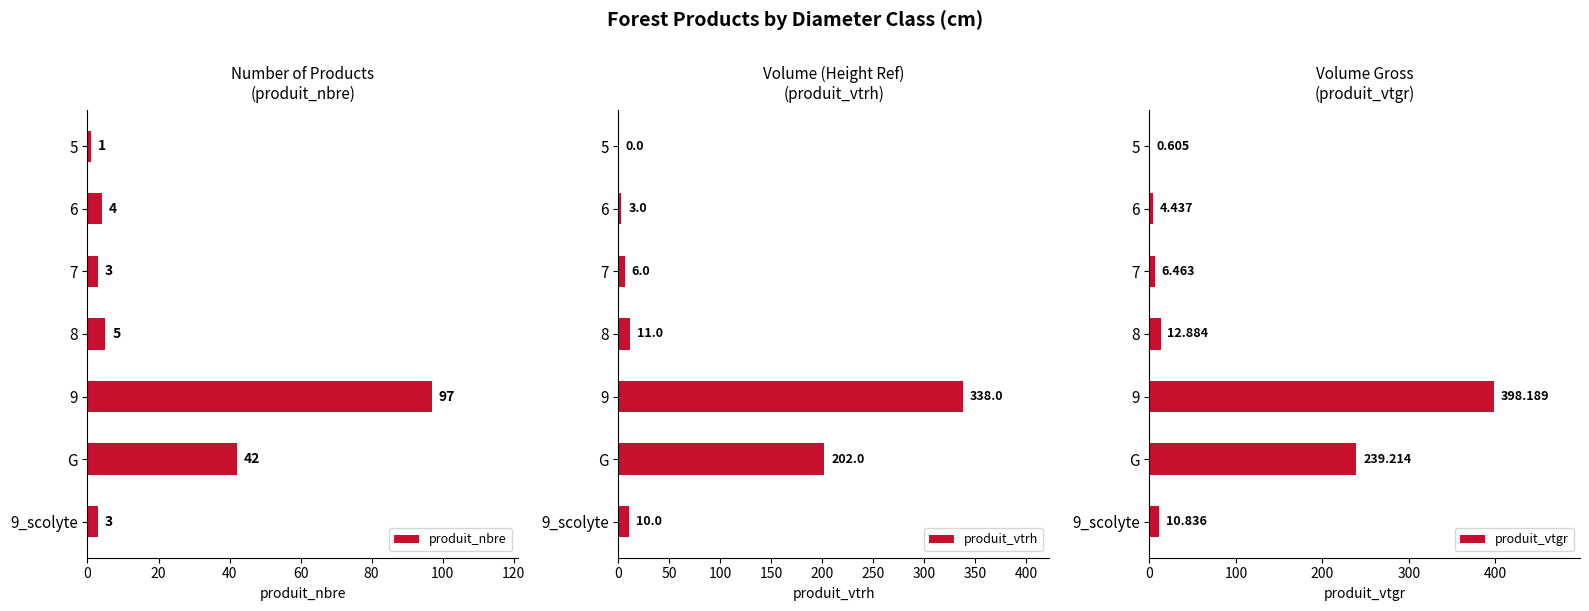

At how many categories does at least one series exceed 124?

2